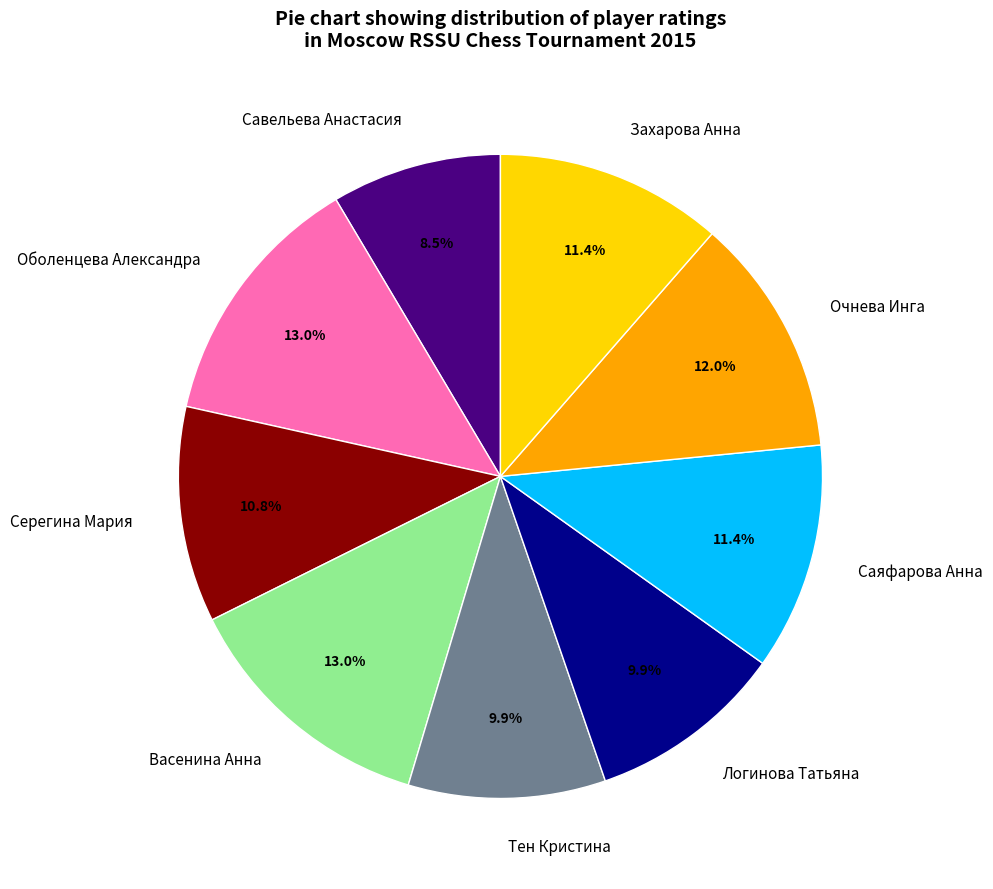

Which has a higher value, Васенина Анна or Логинова Татьяна?

Васенина Анна